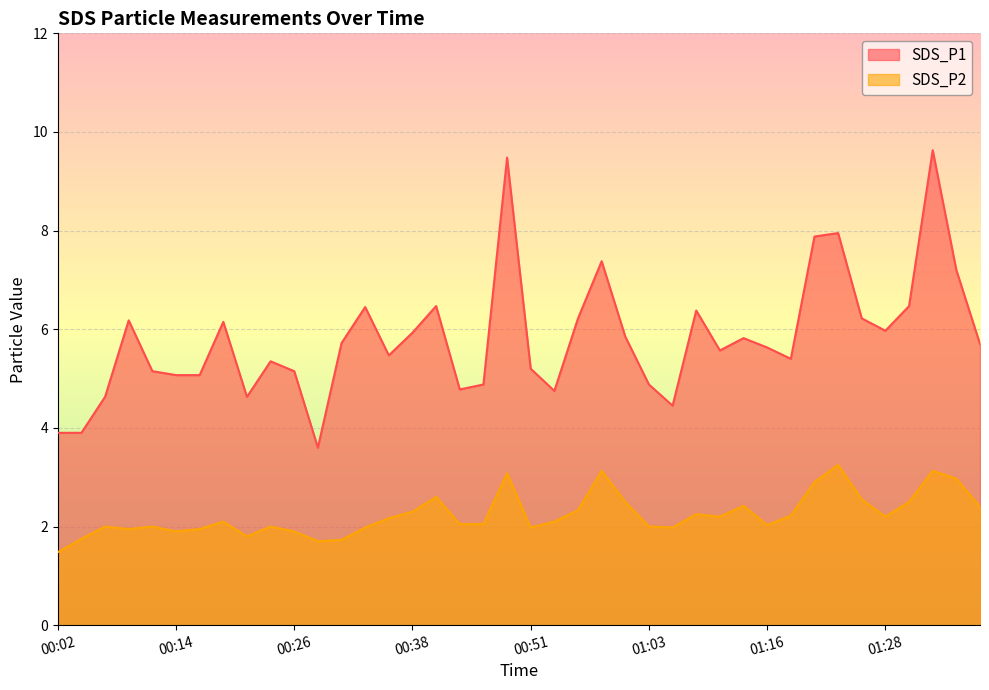

Does the chart display data point markers on the line(s)?

No